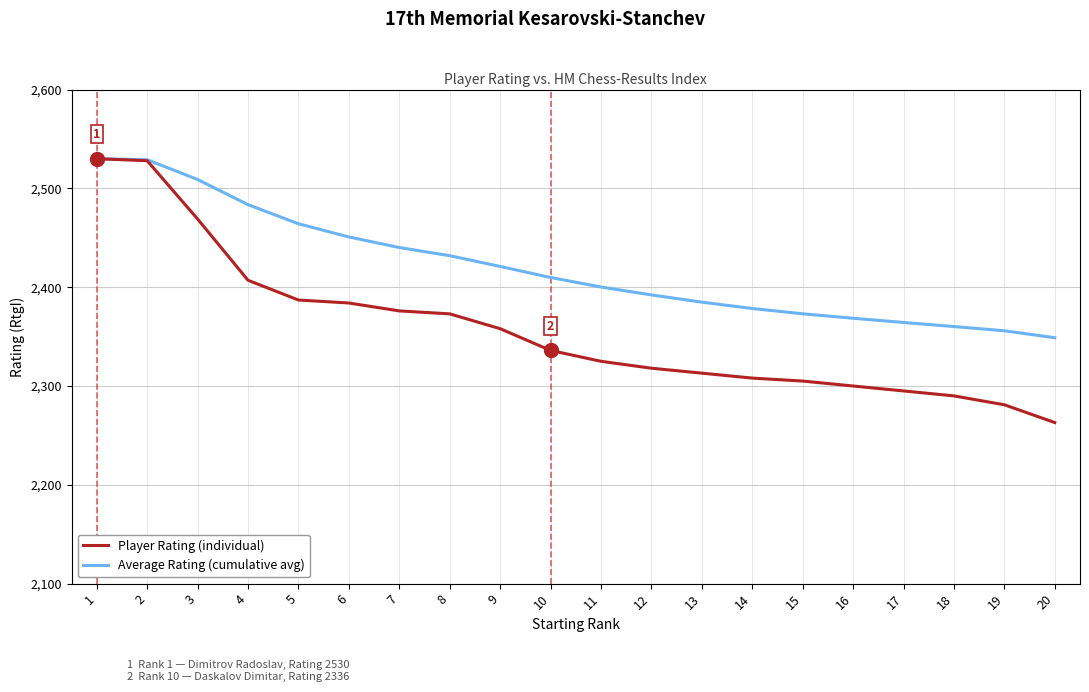

The value of Average Rating (cumulative avg) at 14 is 3920.2. True or false?

False